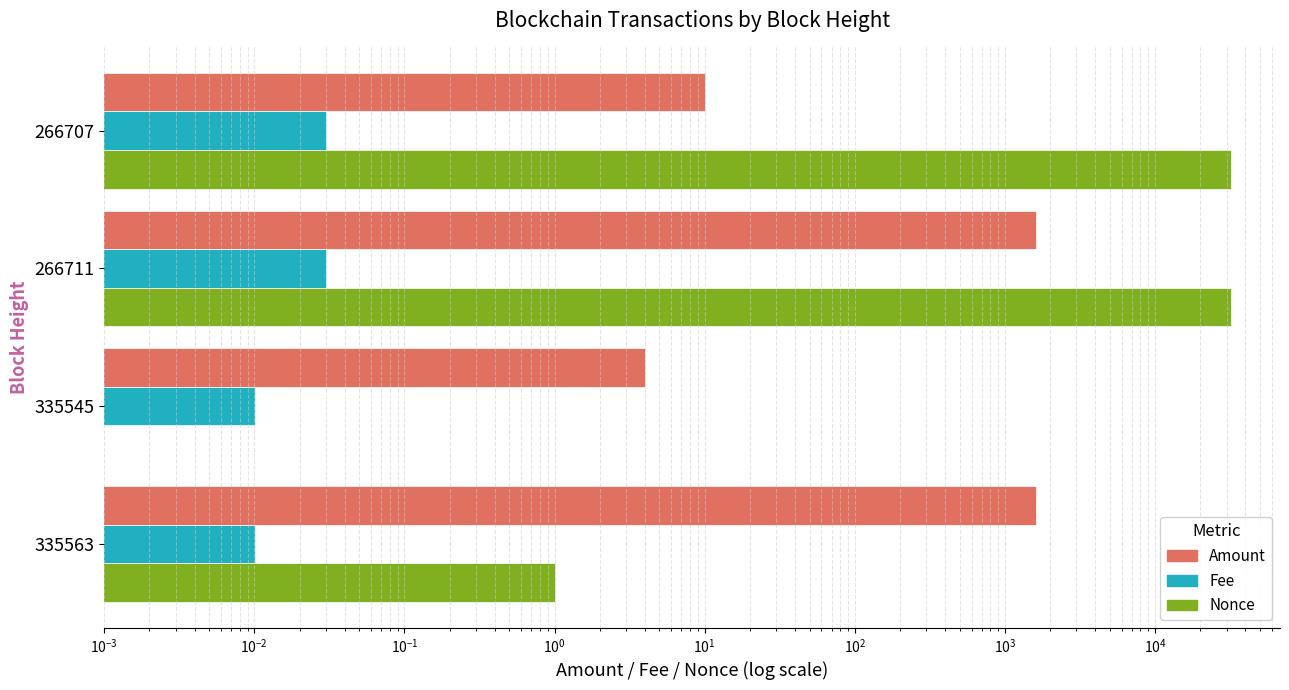

What are all the series names shown in the legend?

Amount, Fee, Nonce